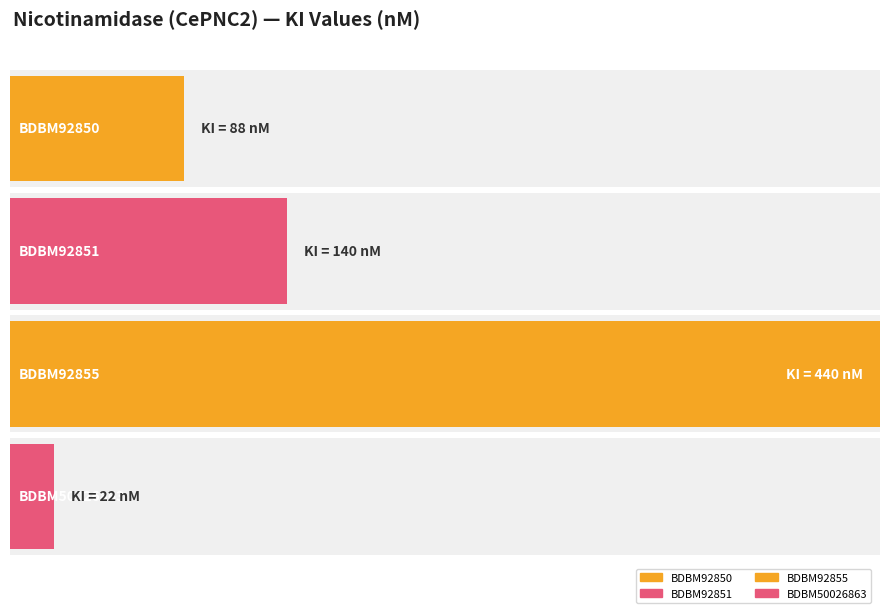

What is the difference between the maximum and minimum values?

418